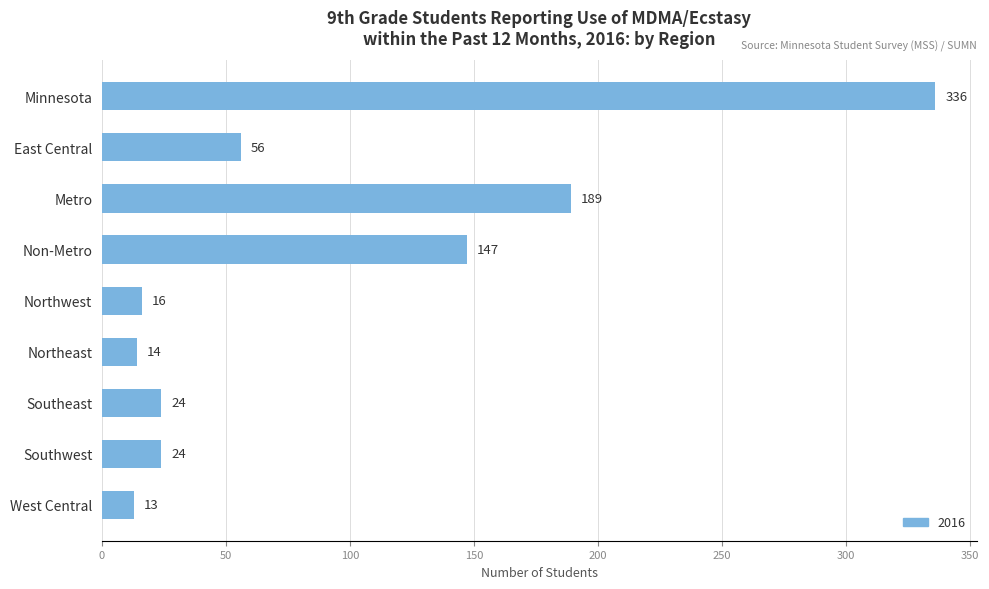

Is it true that the value at Southwest is 24?

True